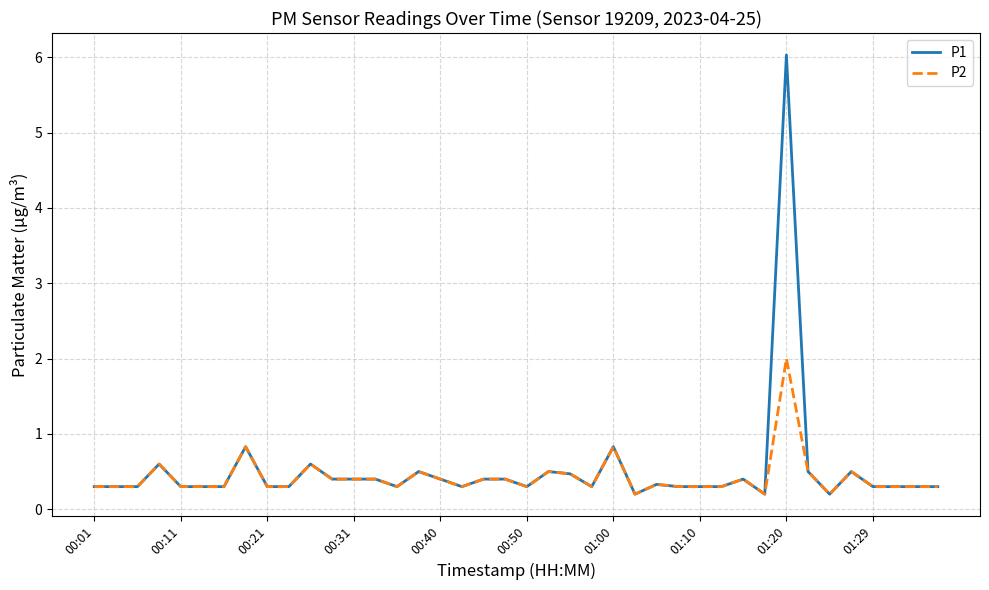

Which series has the largest range (max minus min)?

P1